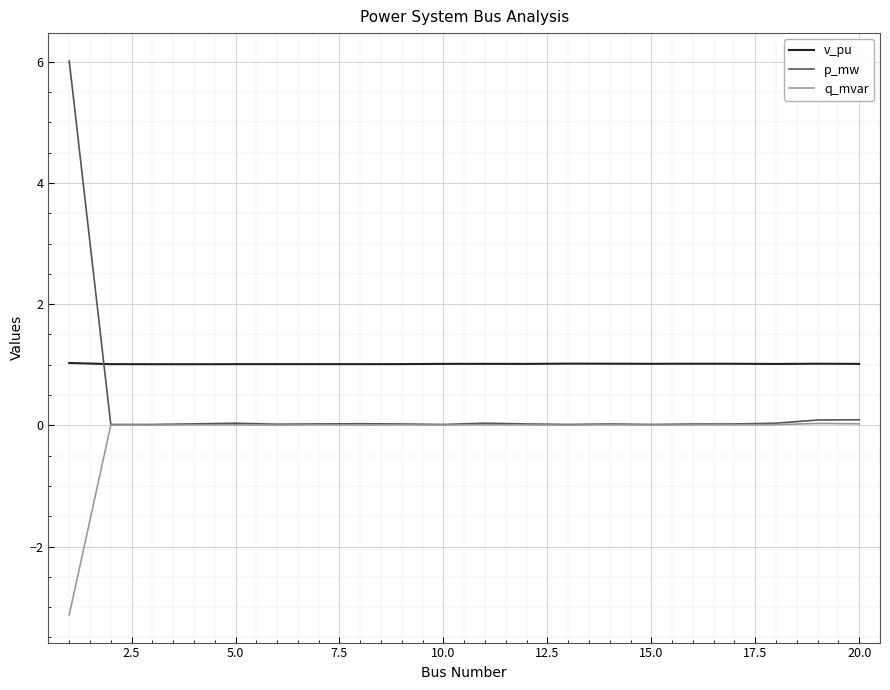

True or false: q_mvar and v_pu intersect in this chart.

False